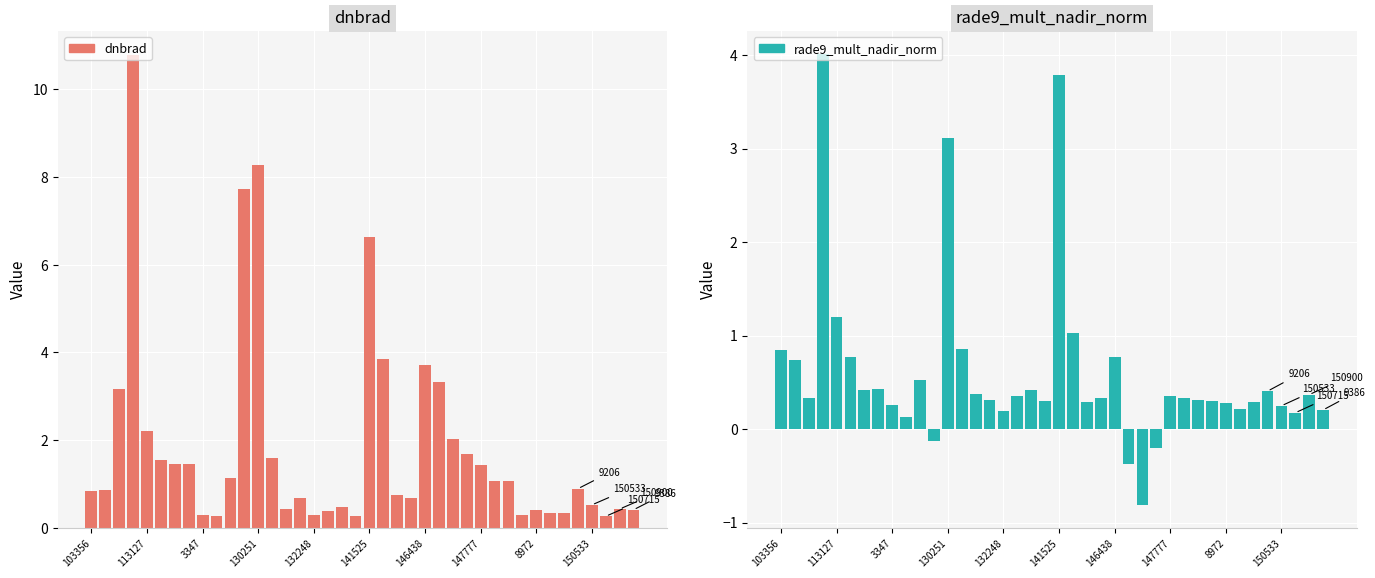

Which series changed the most between 30 and 35?

dnbrad